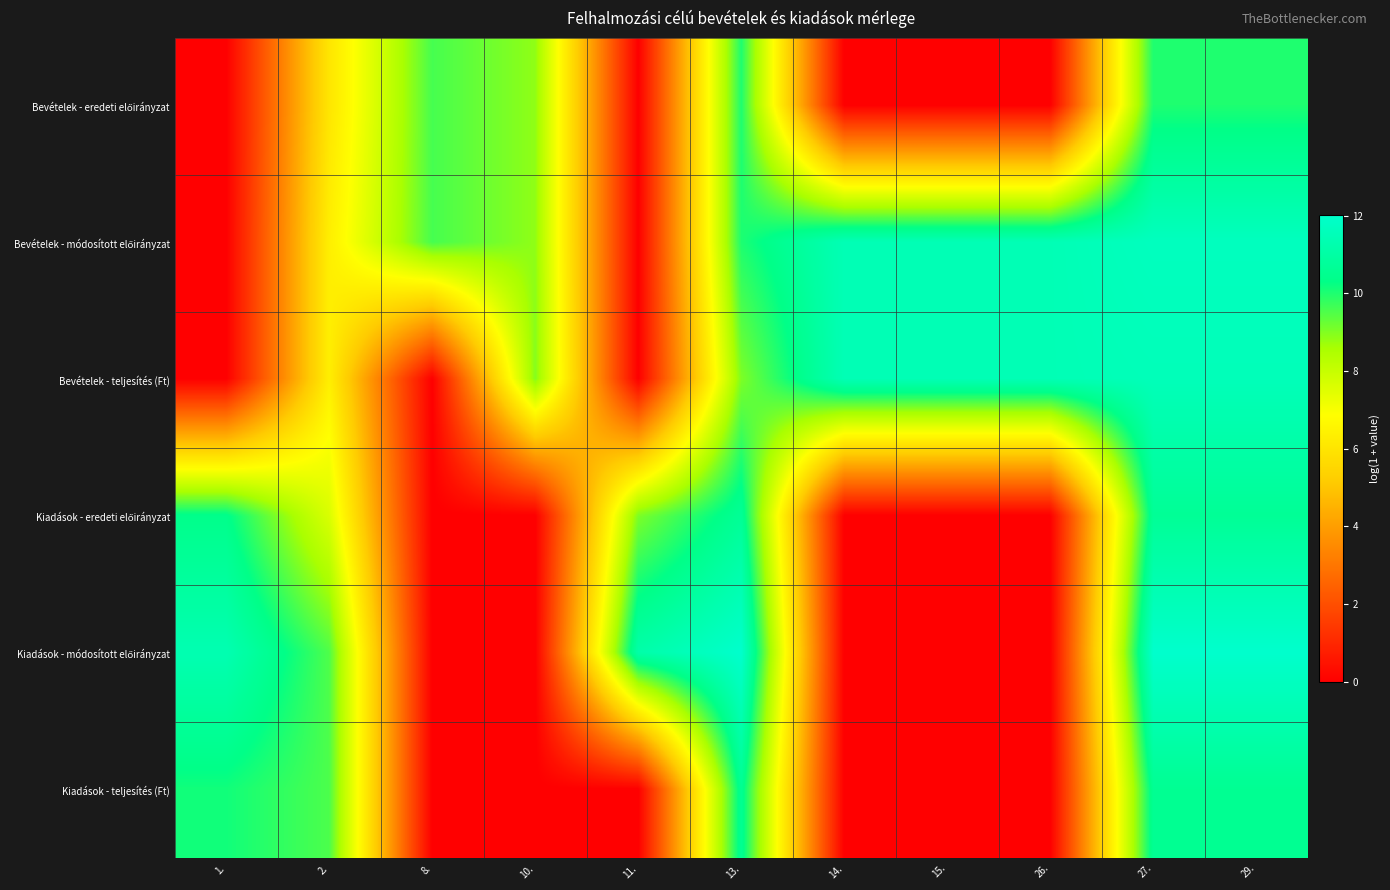

Which has a higher value, 2. or 14.?

2.